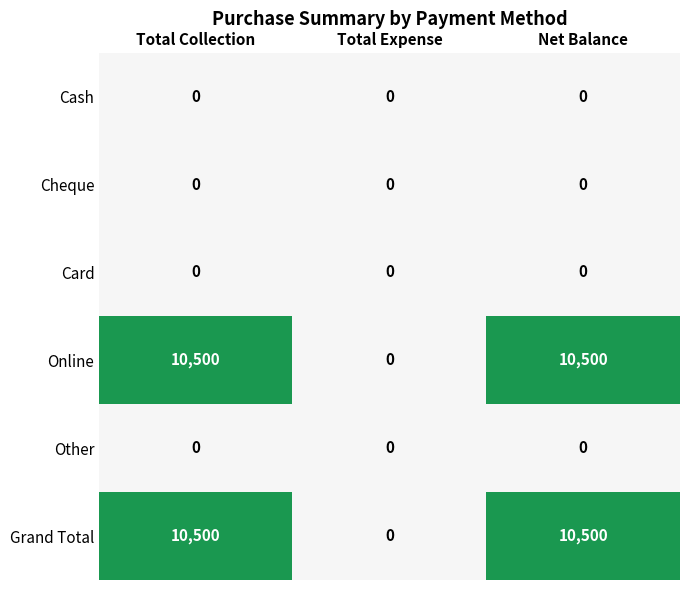

At how many categories does at least one series exceed 2671?

2